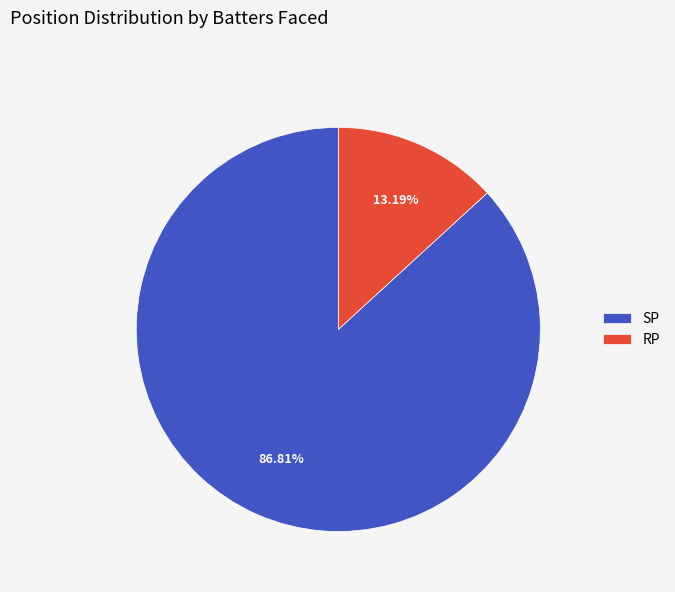

Combined, do SP and RP account for over 50%?

Yes